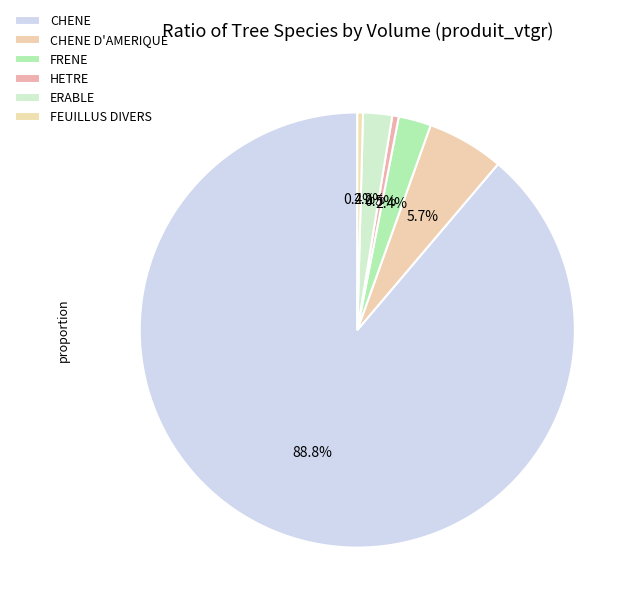

Which category has the biggest portion of the pie?

CHENE